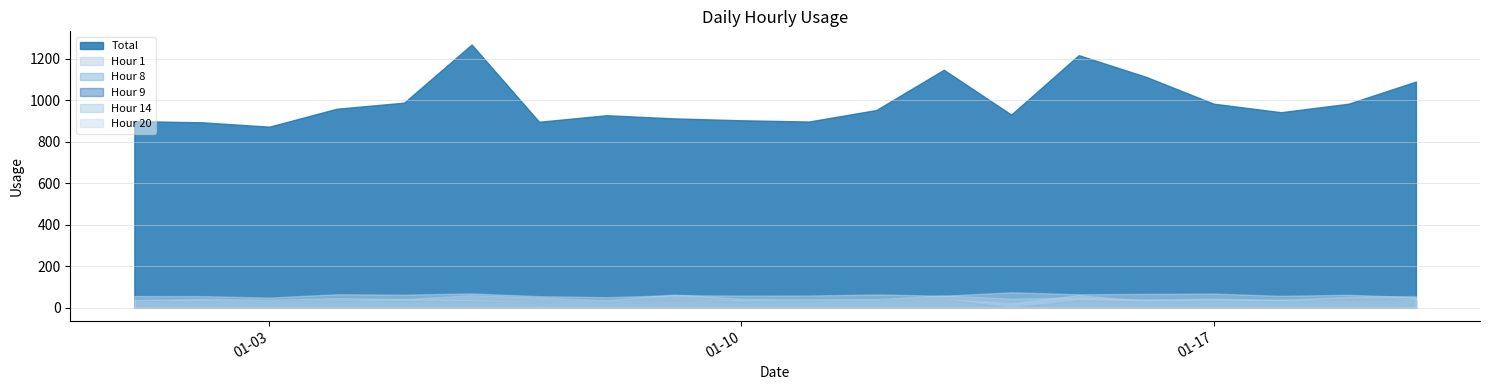

What is the sum of the Hour 1 values at 12 and 4?

80.8